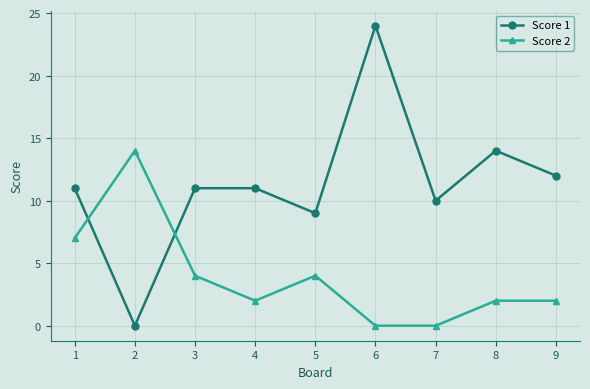

What is the highest value of the Score 2 series?

14